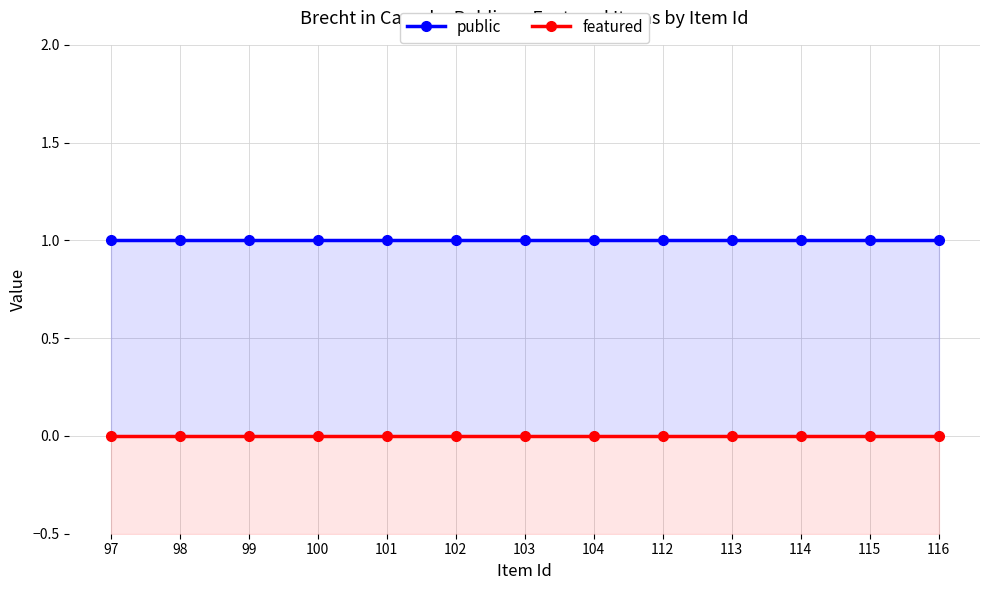

Rank the series by their maximum value, from highest to lowest.

public, featured